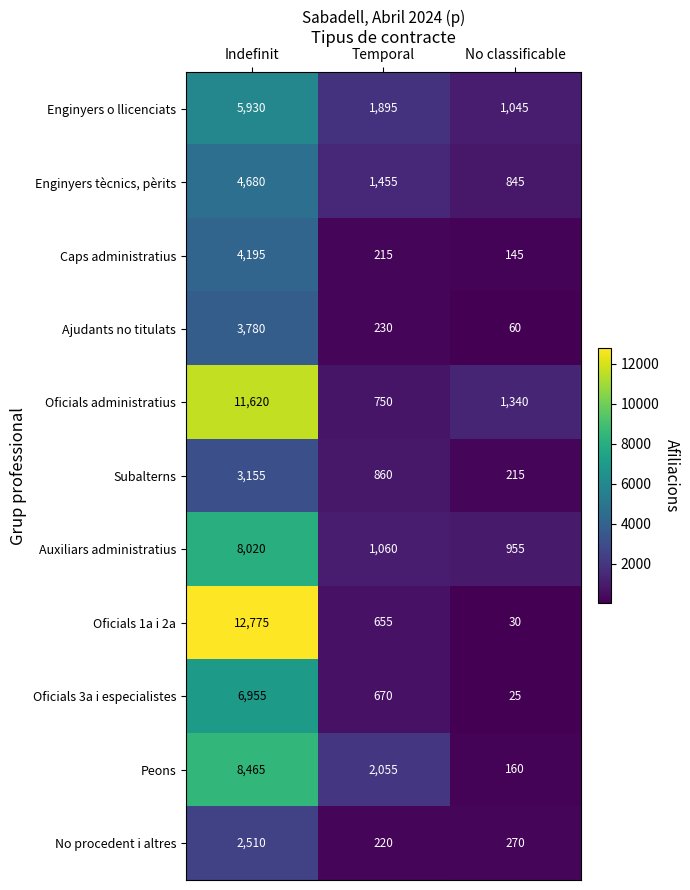

What is the smallest value displayed?

25